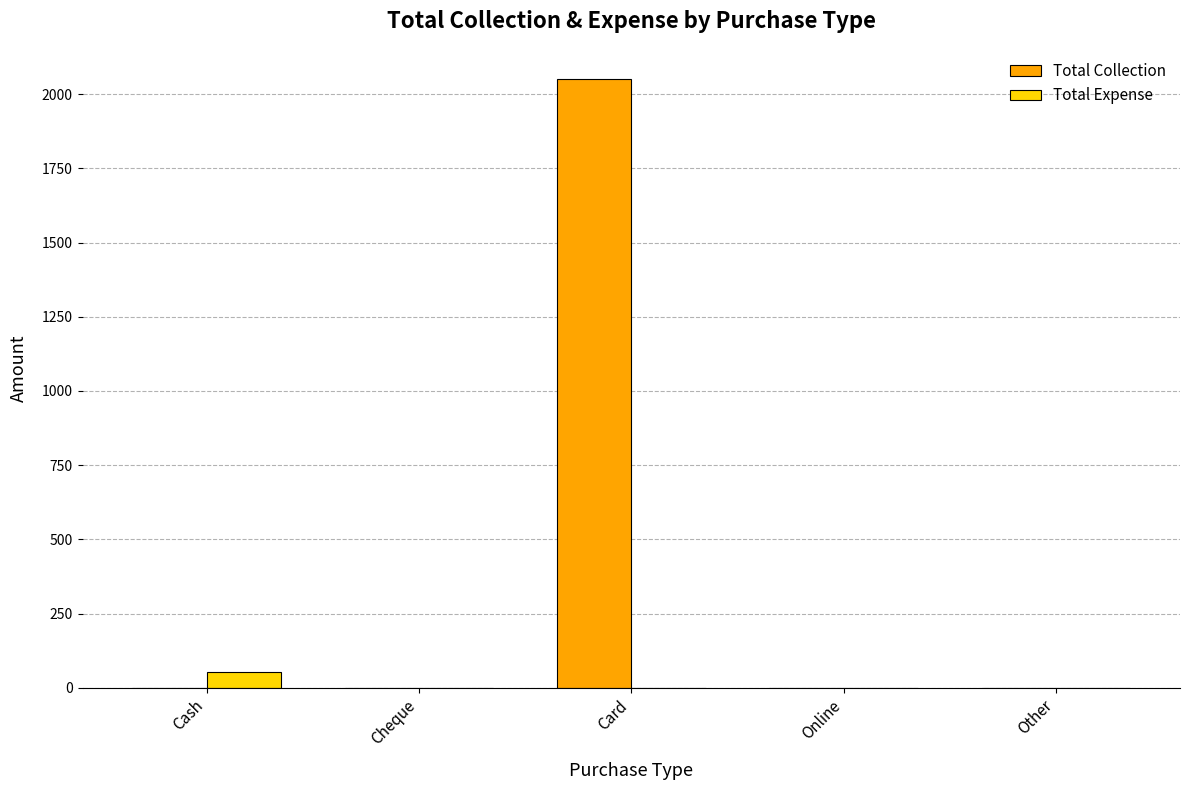

The Total Expense series shows 0 at Cheque. True or false?

True